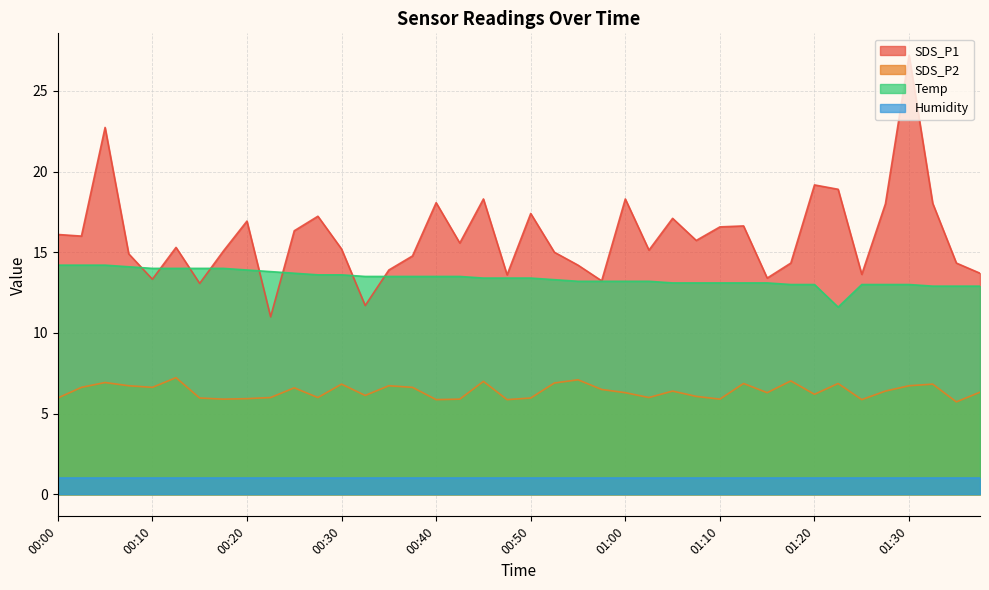

Between 01:28 and 01:05, which is larger?

01:28